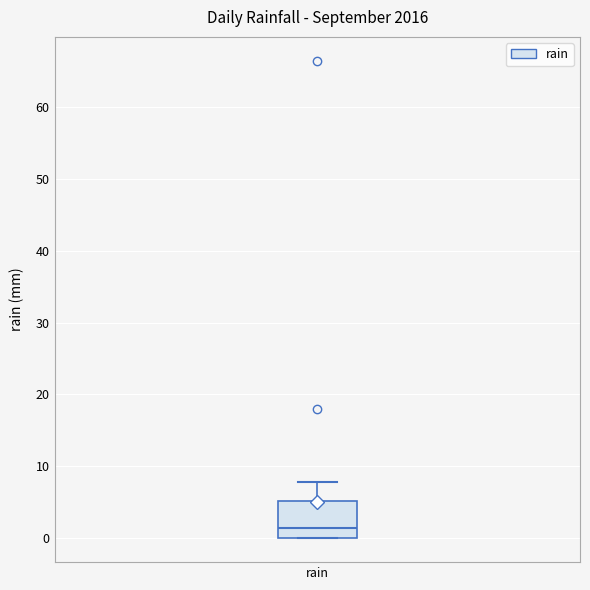

Where is the upper edge of the box for rain on the y-axis? The values are not printed on the chart, so give them approximately, as read against the axis.

5